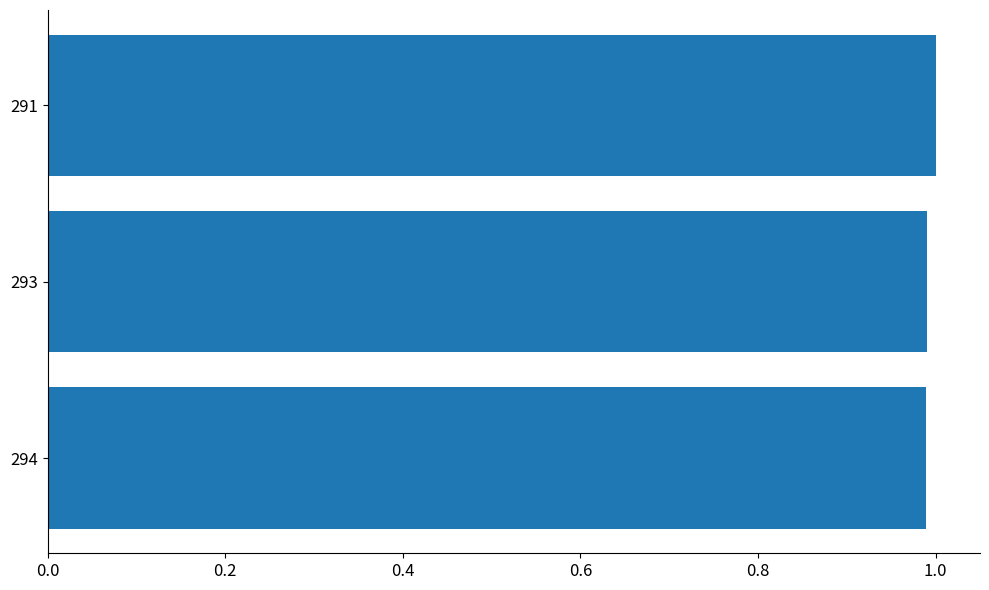

Count the number of data series in this chart.

1